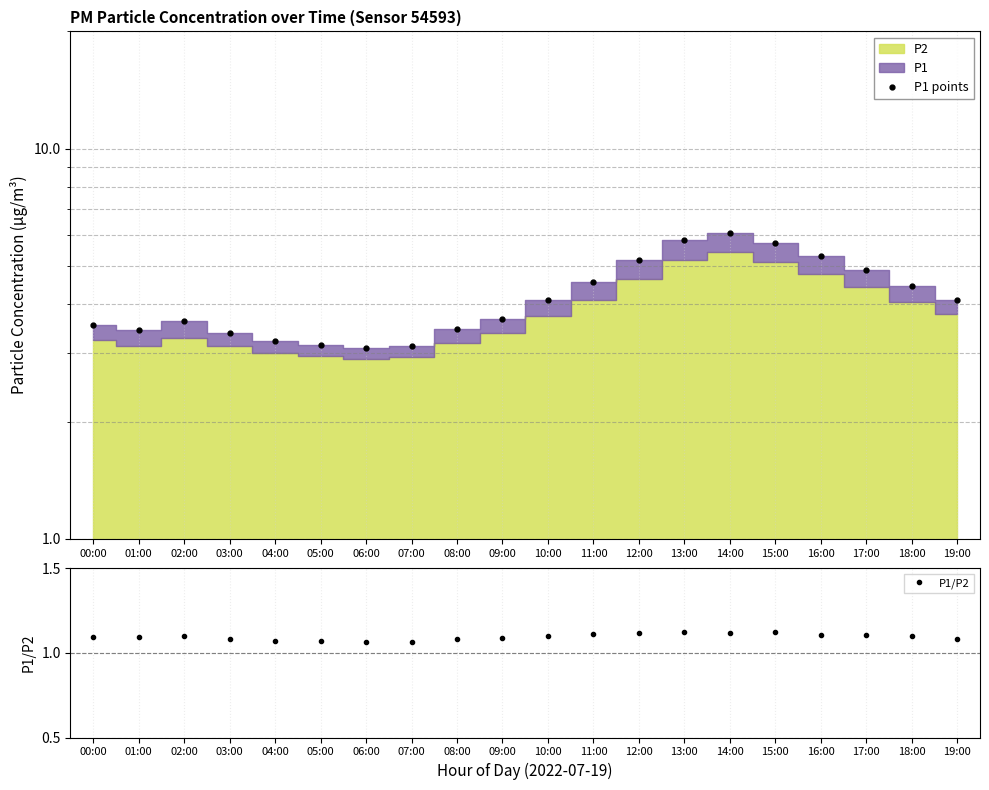

At which category is the sum across all series the highest?

14:00